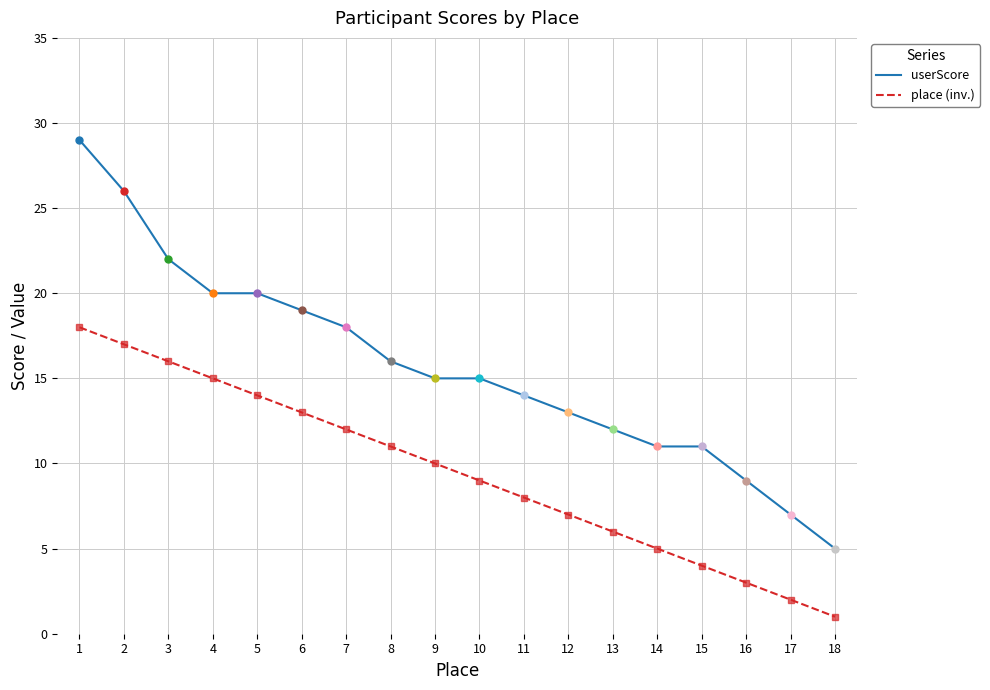

Which series has the largest total across all categories?

userScore